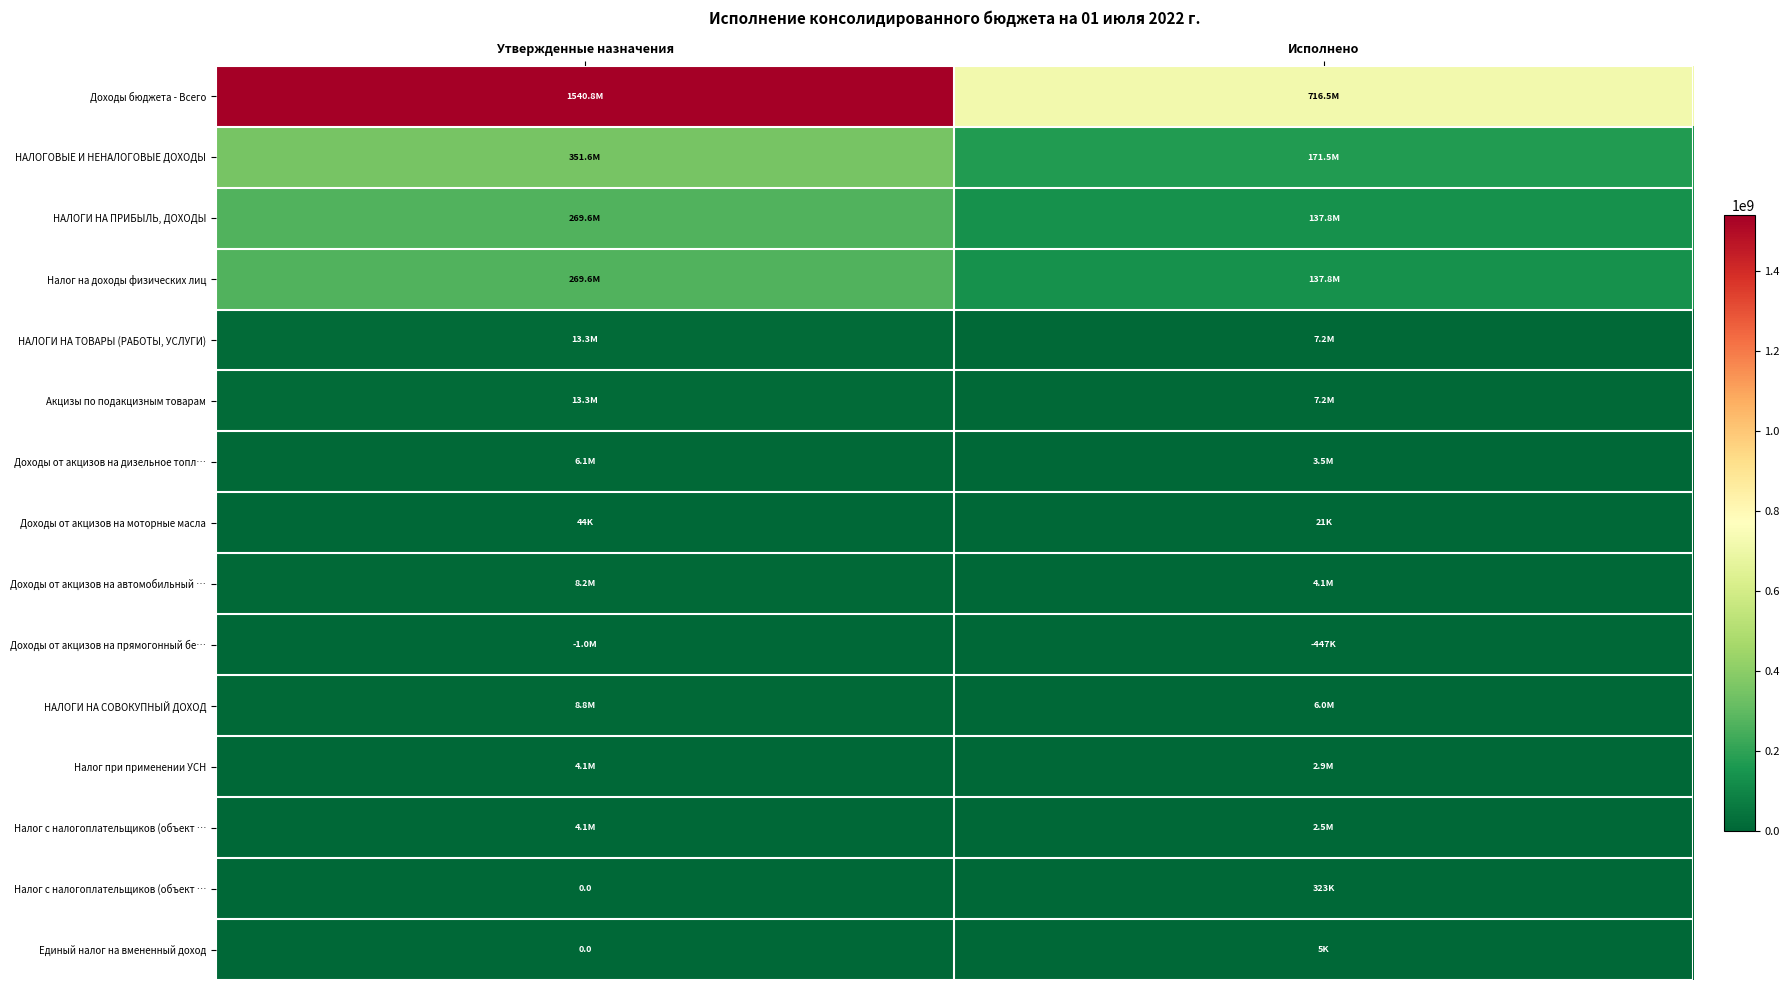

At which category is the sum across all series the highest?

Утвержденные назначения